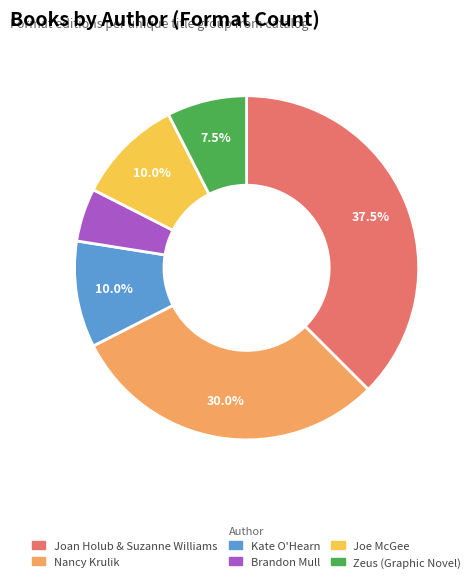

Is there any slice that represents more than half of the pie?

No